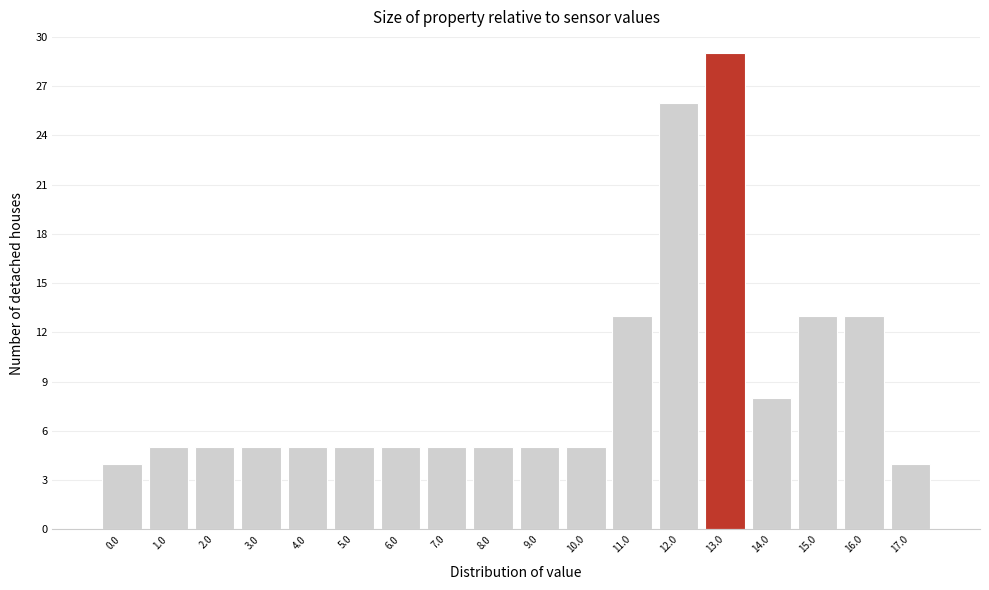

Reading left to right, list all the values displayed in this chart.

4	5	5	5	5	5	5	5	5	5	5	13	26	29	8	13	13	4